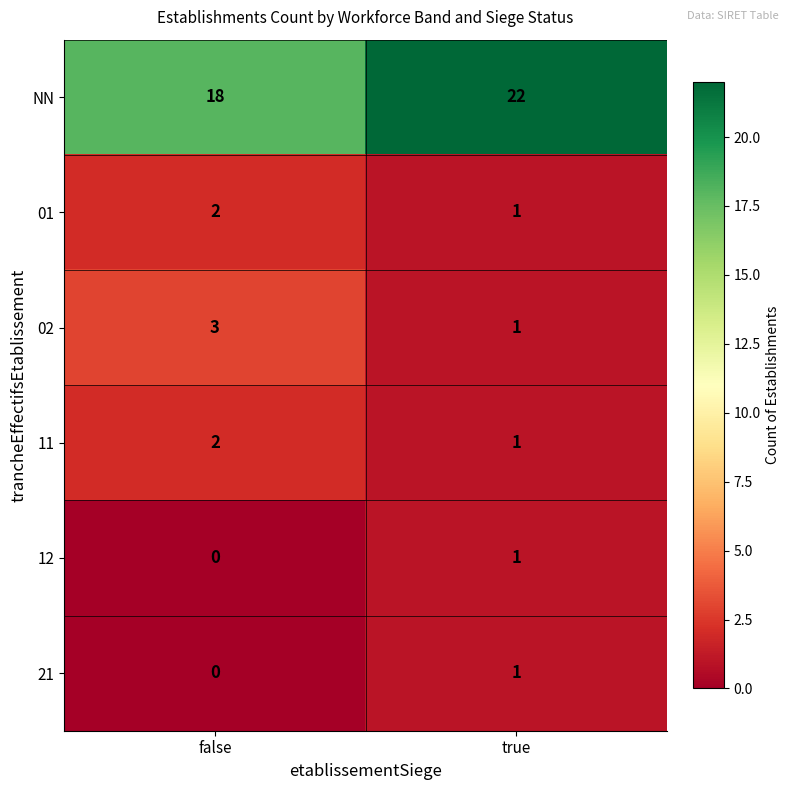

At which category is the sum across all series the highest?

true